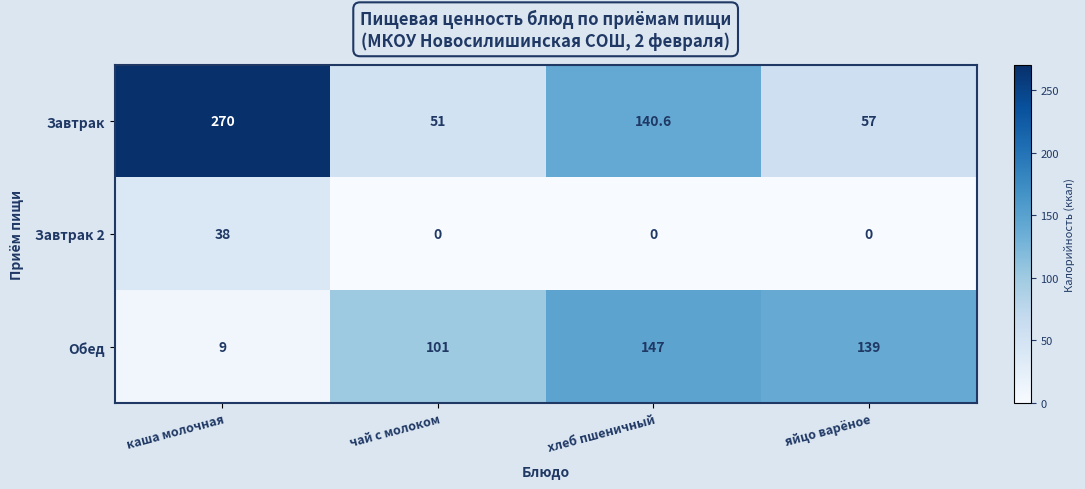

Rank the series by their maximum value, from highest to lowest.

Завтрак, Обед, Завтрак 2